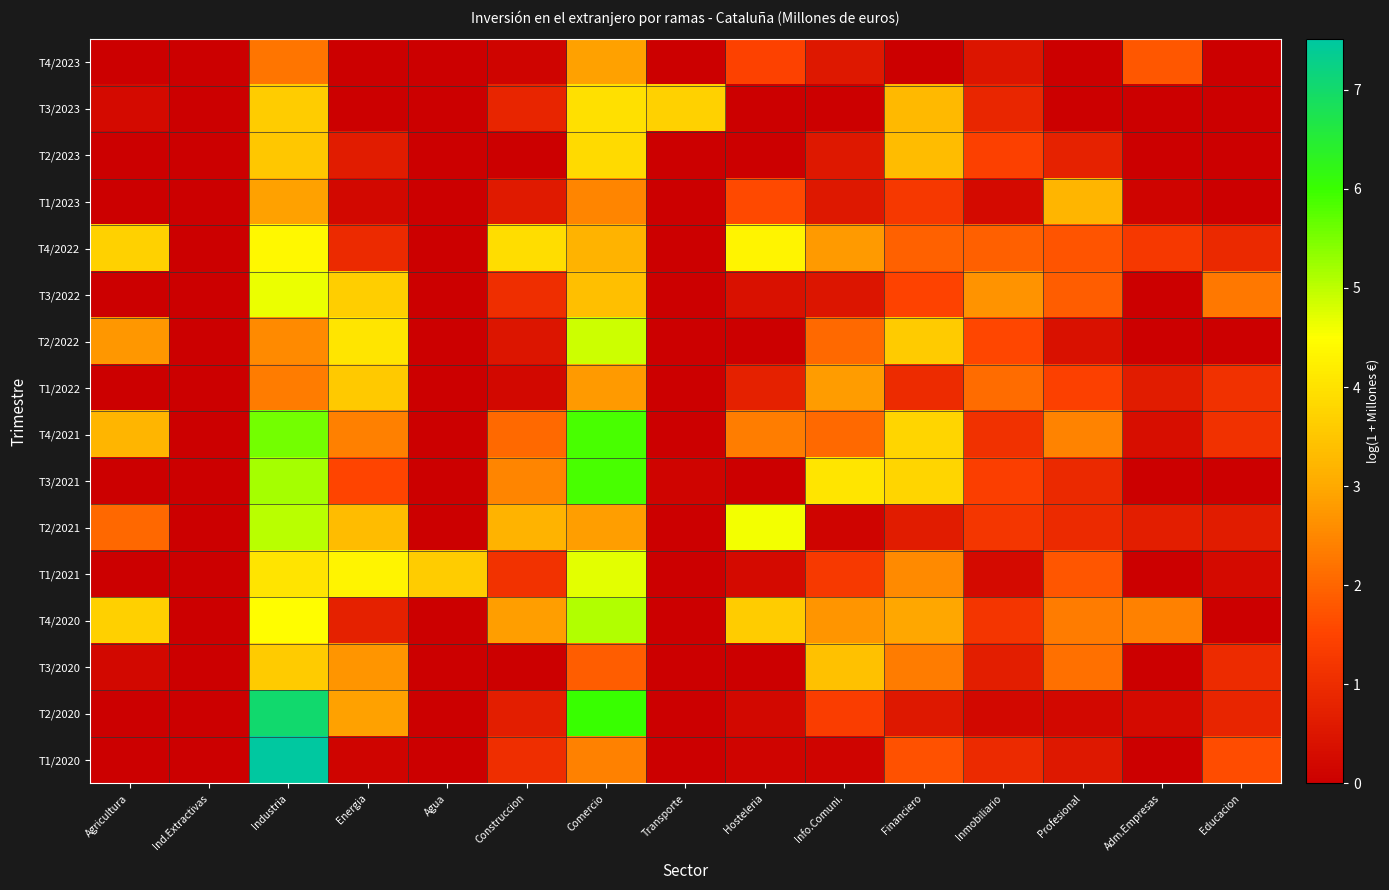

Which category has the highest value across all series?

Industria